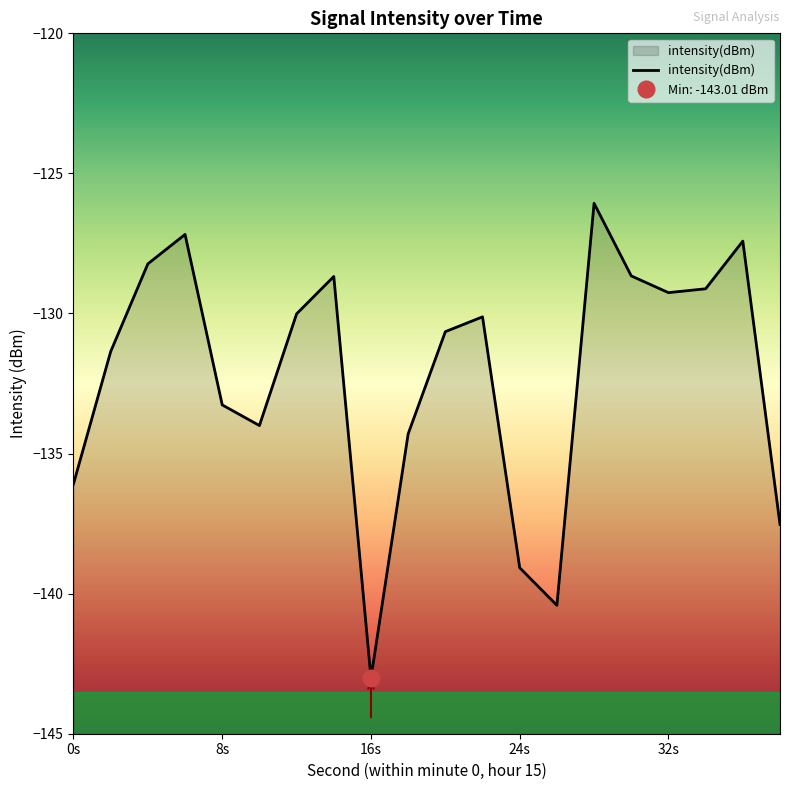

What is the average value?

-132.2